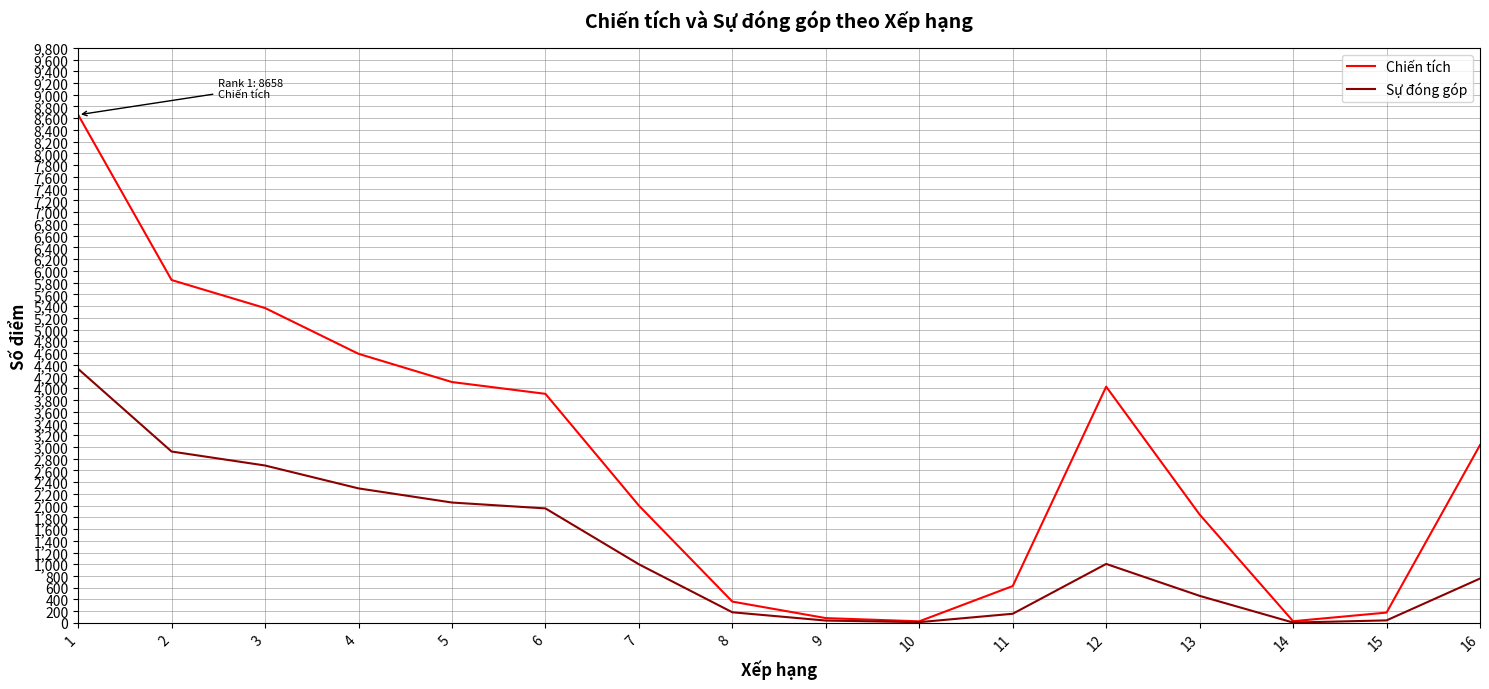

List the series in order of their peak value, lowest first.

Sự đóng góp, Chiến tích